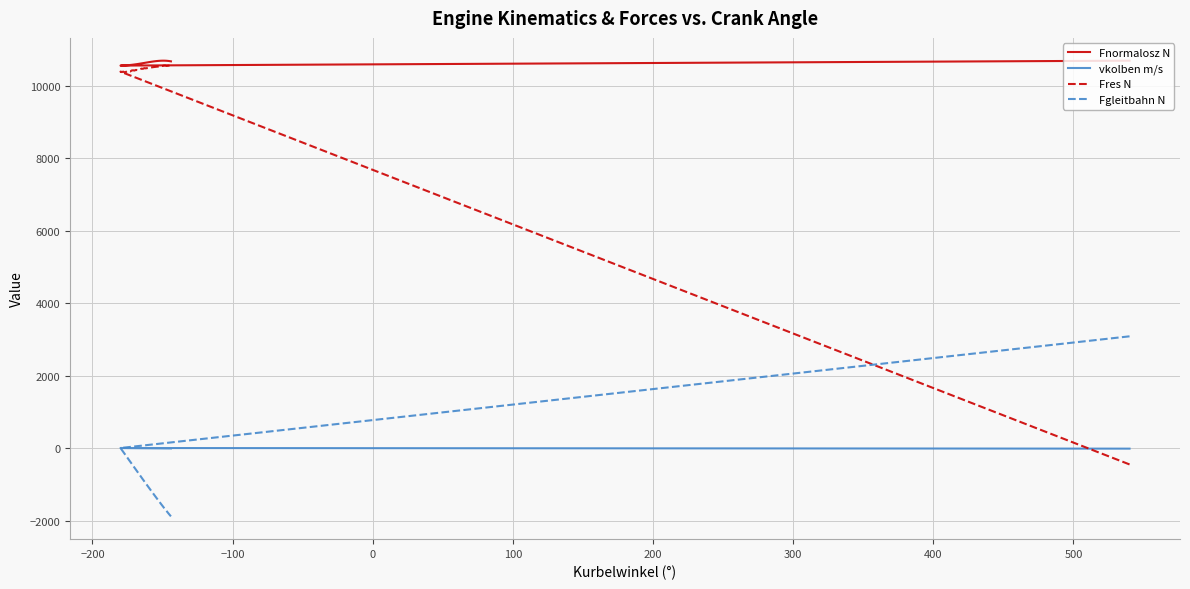

How many interior local valleys does the Fnormalosz N series have?

1